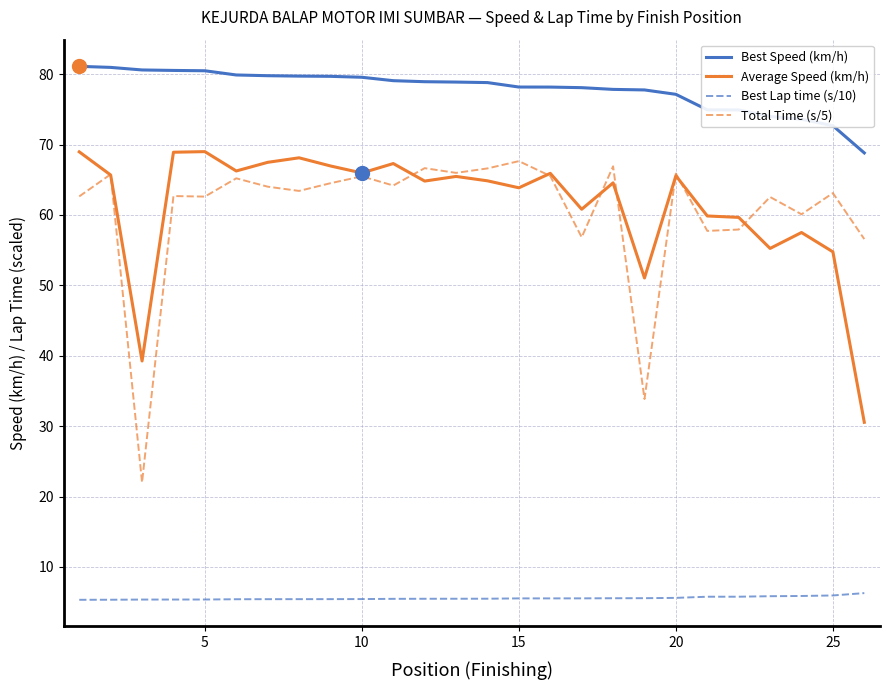

What are all the series names shown in the legend?

Best Speed (km/h), Average Speed (km/h), Best Lap time (s/10), Total Time (s/5)